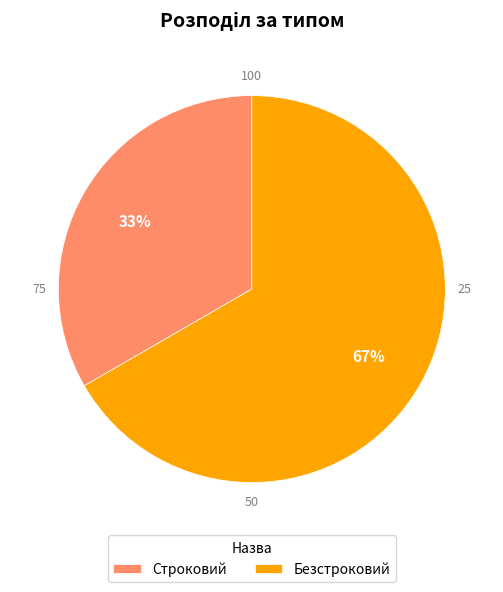

To the nearest percent, what percentage of the pie is Строковий?

33%